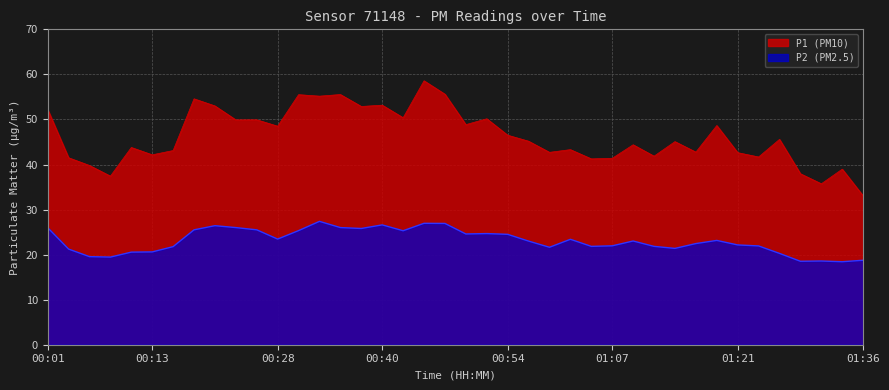

How many distinct data groups are displayed?

2